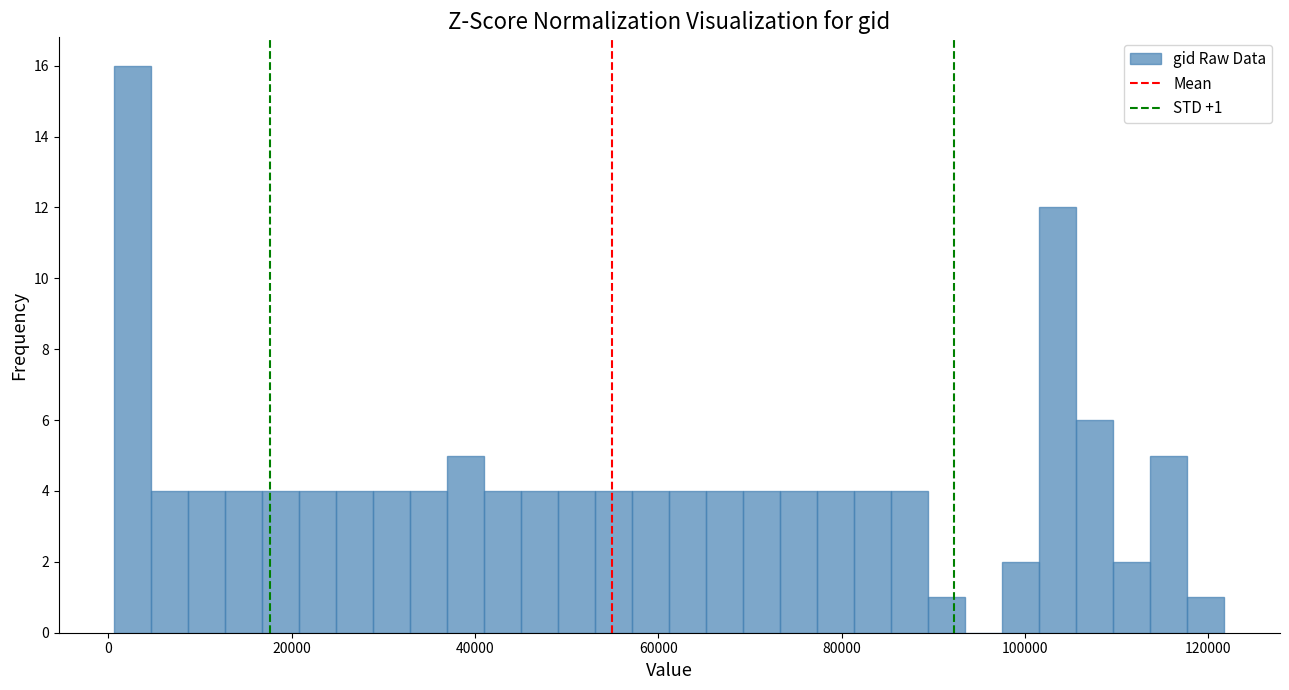

Around what value on the x-axis is the tallest bar? Give the approximate position of its centre, as read against the axis.

2000